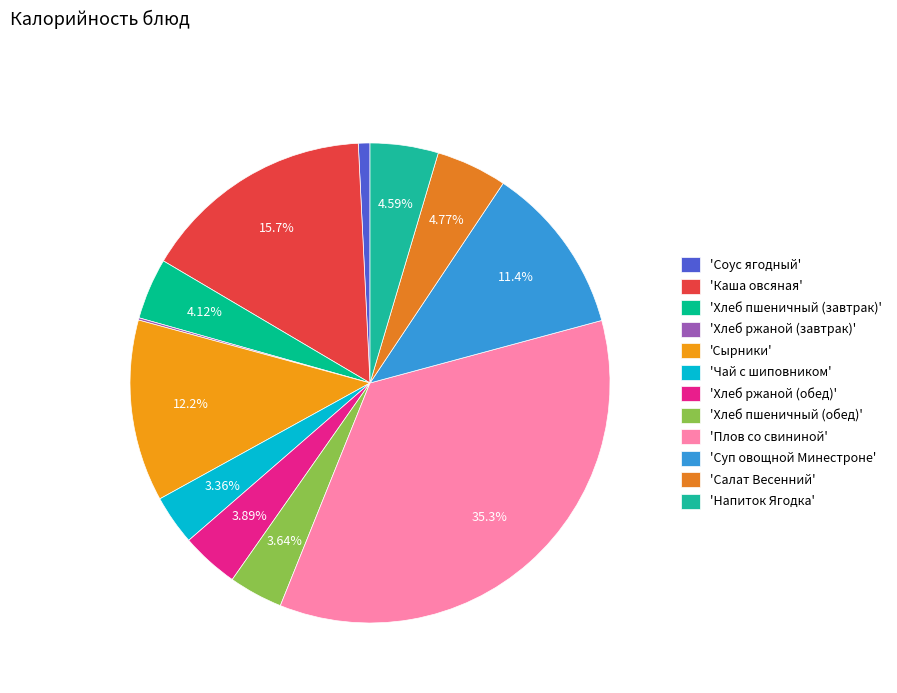

How many slices are in this pie chart?

12